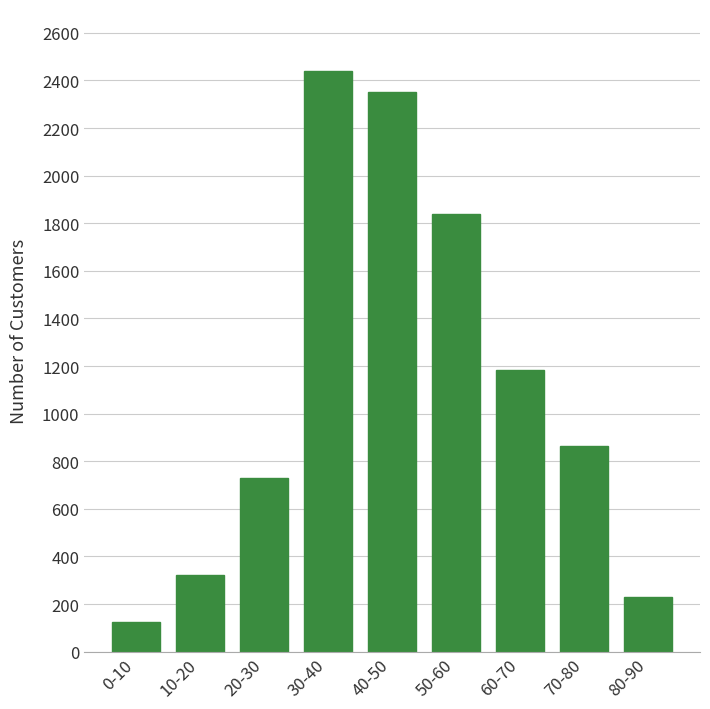

Reading left to right, list all the values displayed in this chart.

125	320	730	2440	2350	1840	1185	865	230